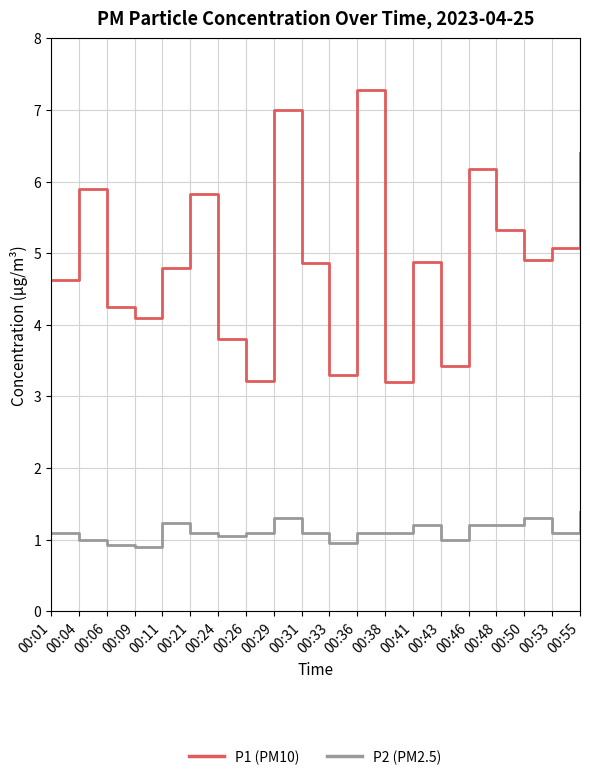

Reading right to left, list all the values displayed in this chart.

P1 (PM10): 00:55=6.4	00:53=5.1	00:50=4.9	00:48=5.3	00:46=6.2	00:43=3.4	00:41=4.9	00:38=3.2	00:36=7.3	00:33=3.3	00:31=4.9	00:29=7.0	00:26=3.2	00:24=3.8	00:21=5.8	00:11=4.8	00:09=4.1	00:06=4.2	00:04=5.9	00:01=4.6
P2 (PM2.5): 00:55=1.4	00:53=1.1	00:50=1.3	00:48=1.2	00:46=1.2	00:43=1.0	00:41=1.2	00:38=1.1	00:36=1.1	00:33=0.9	00:31=1.1	00:29=1.3	00:26=1.1	00:24=1.1	00:21=1.1	00:11=1.2	00:09=0.9	00:06=0.9	00:04=1.0	00:01=1.1